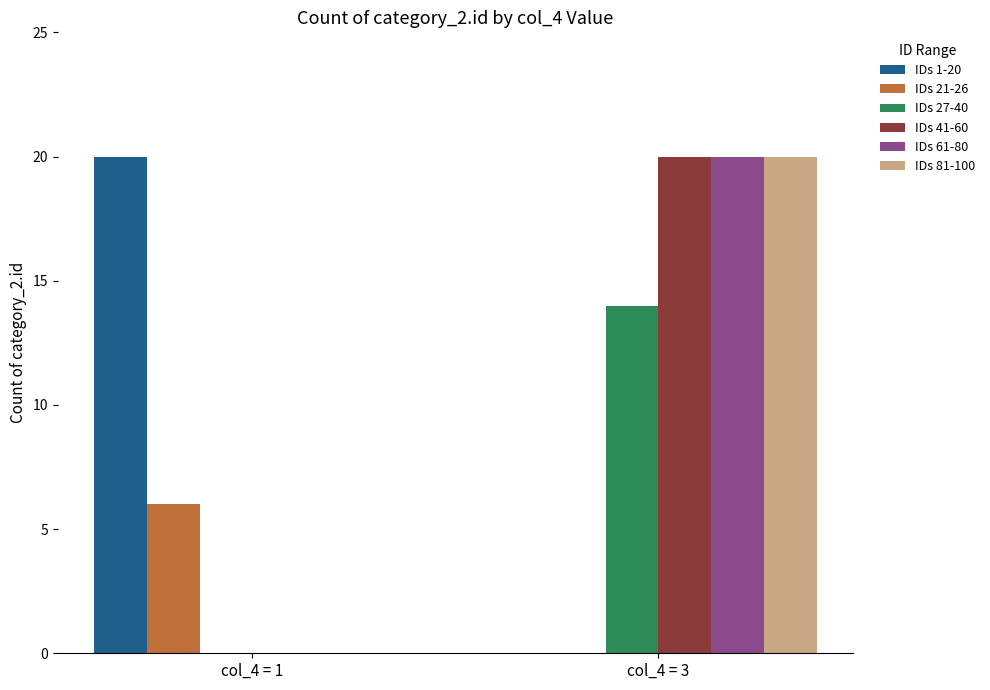

What are all the series names shown in the legend?

IDs 1-20, IDs 21-26, IDs 27-40, IDs 41-60, IDs 61-80, IDs 81-100